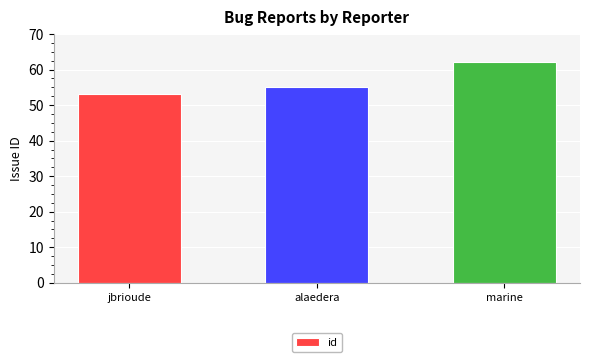

The value at alaedera is 28. True or false?

False